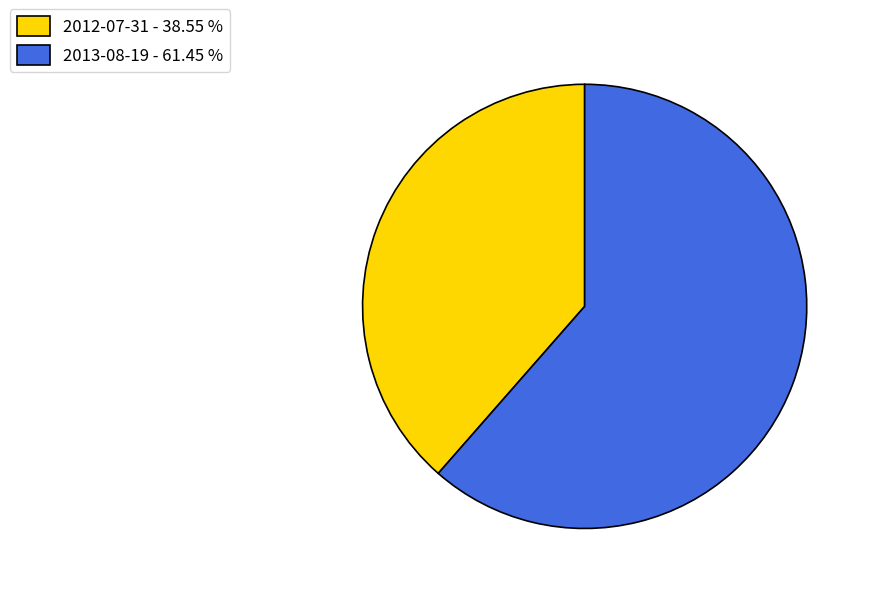

The 2012-07-31 slice represents 31% of the pie. True or false?

False